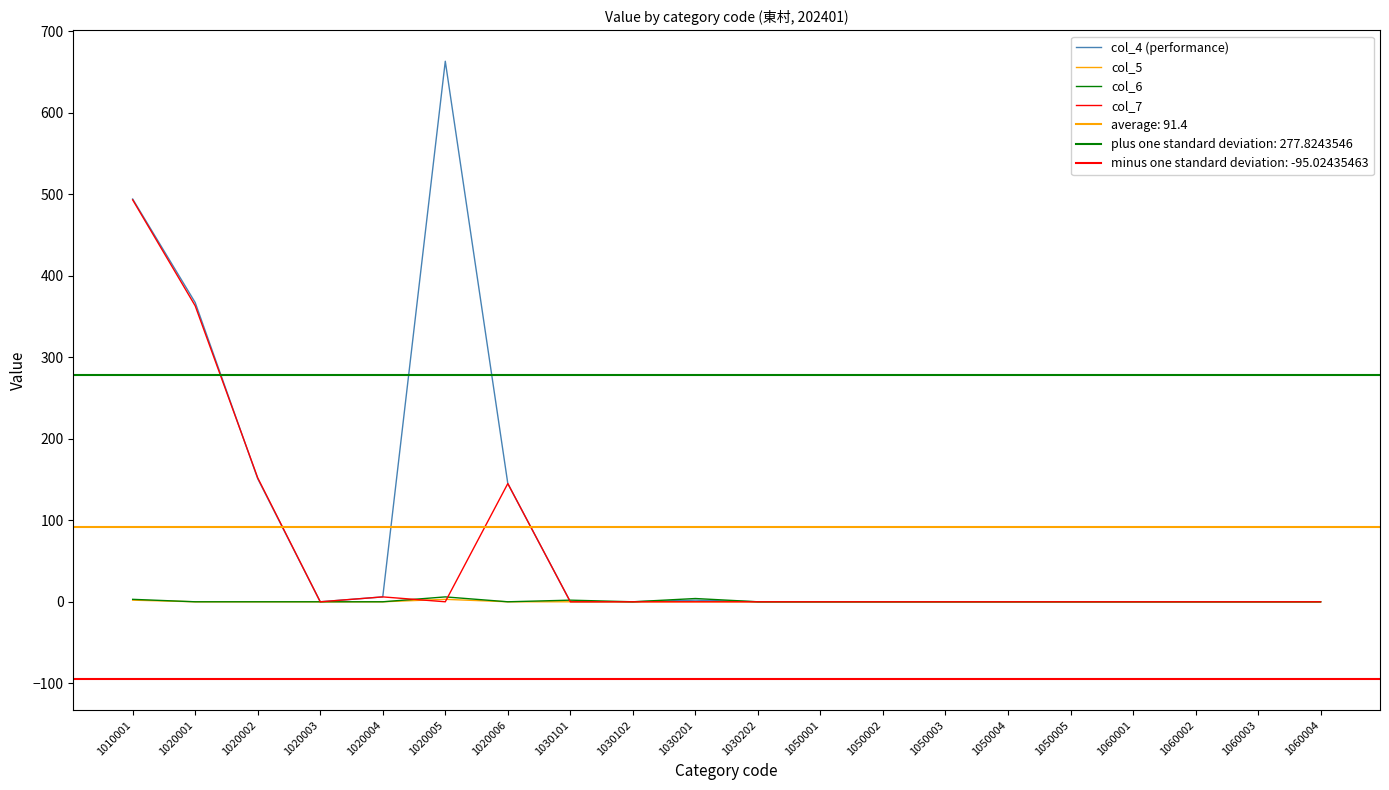

At which category is the sum across all series the highest?

1010001